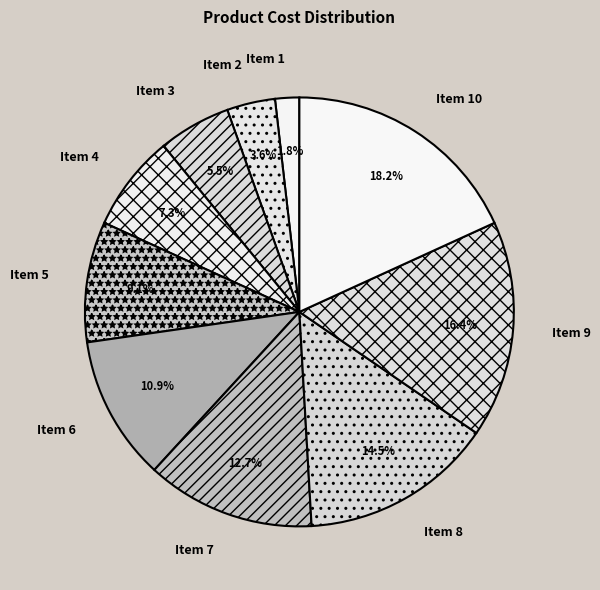

Which category has the smallest portion of the pie?

Item 1